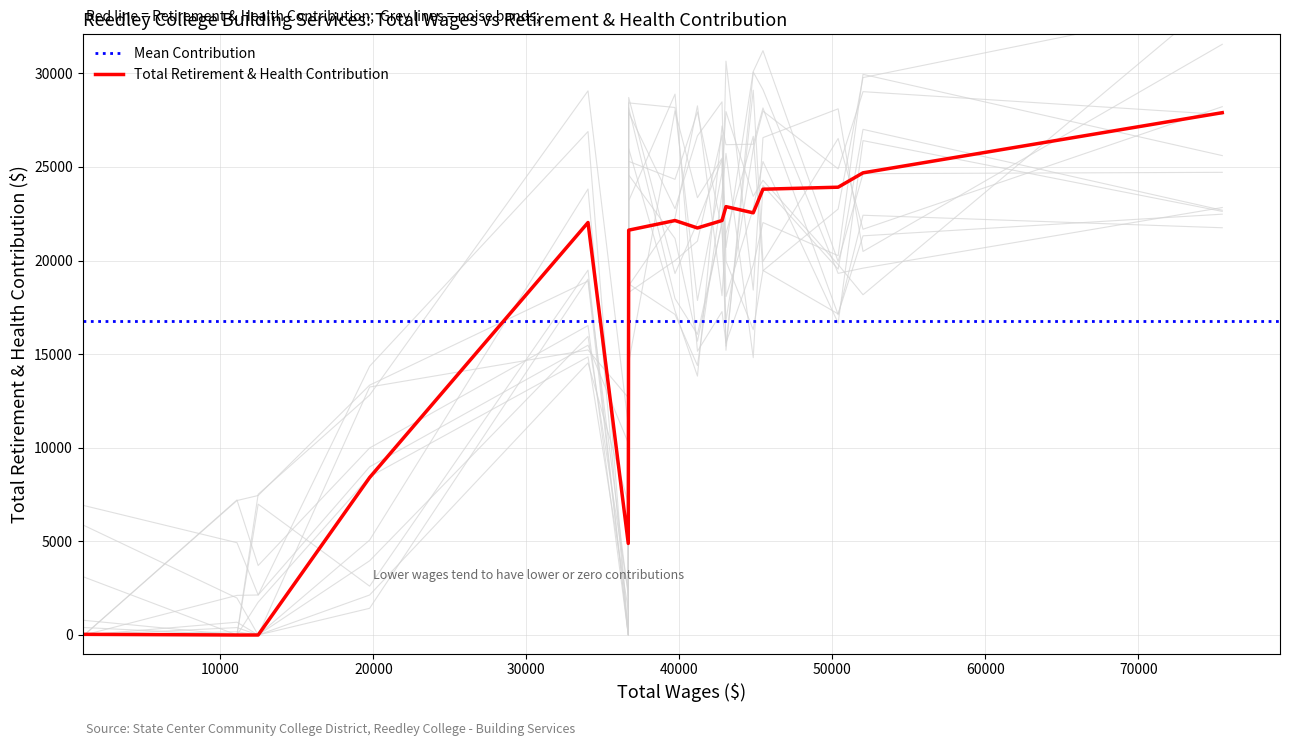

What is the sum of all values?

268738